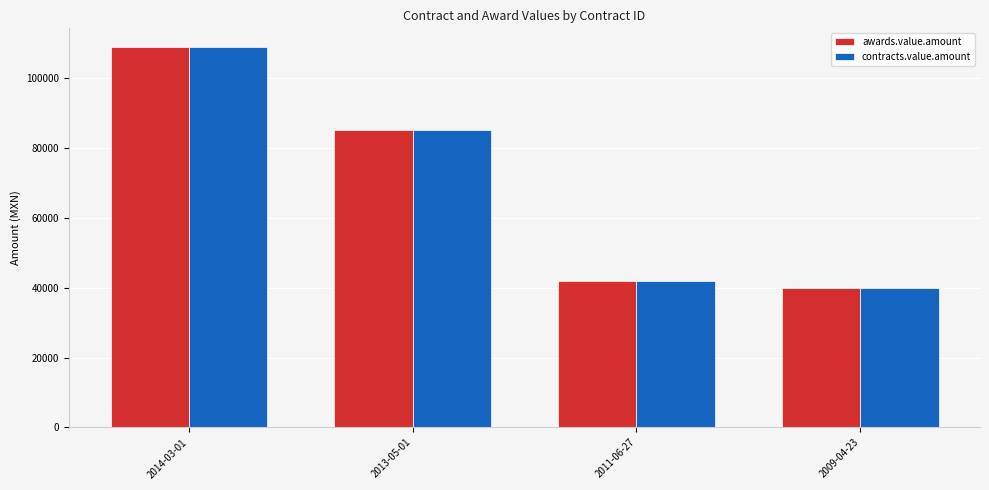

How many data points does each series have?

4